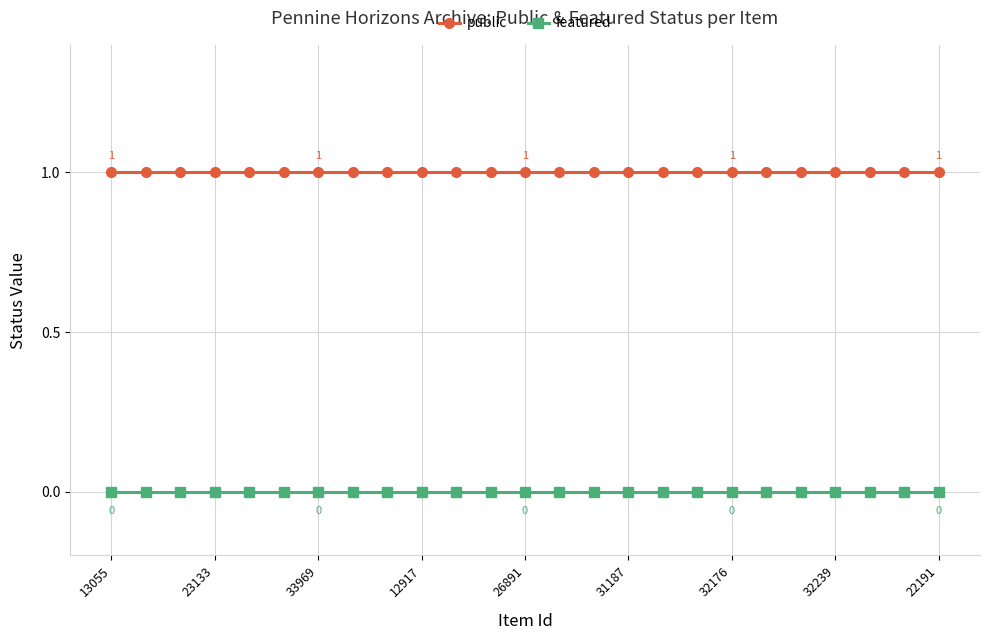

What is the maximum value shown in the chart?

1